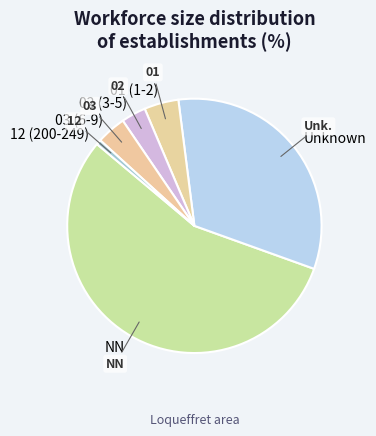

Does any single category account for the majority?

Yes